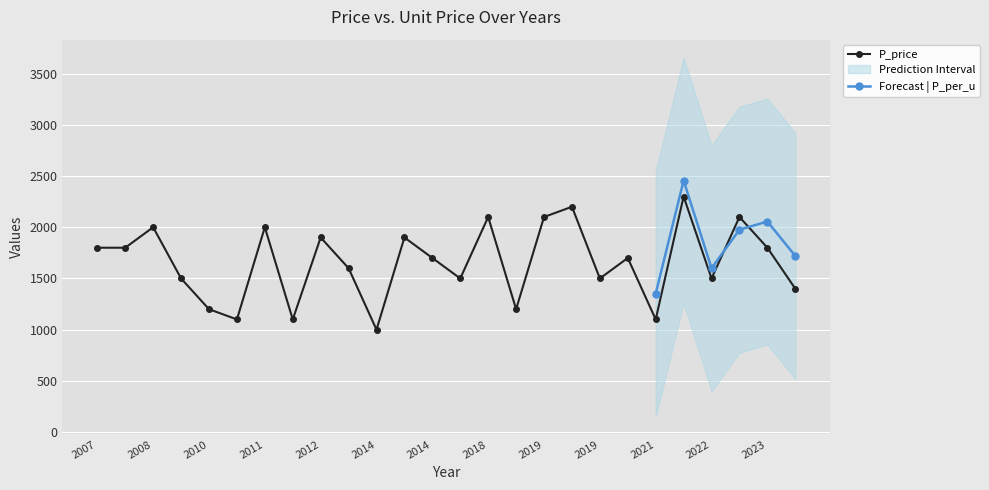

True or false: the data shows 2988 at 2020.

False